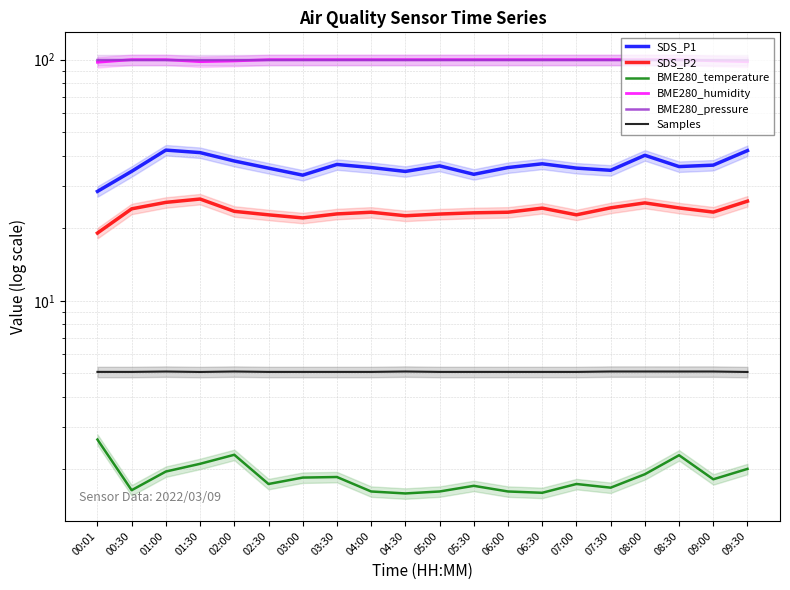

How many interior local peaks does the BME280_pressure series have?

4